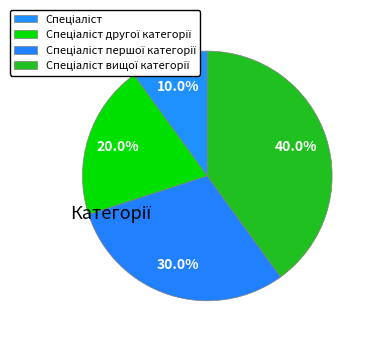

Which has a higher value, Спеціаліст другої категорії or Спеціаліст?

Спеціаліст другої категорії